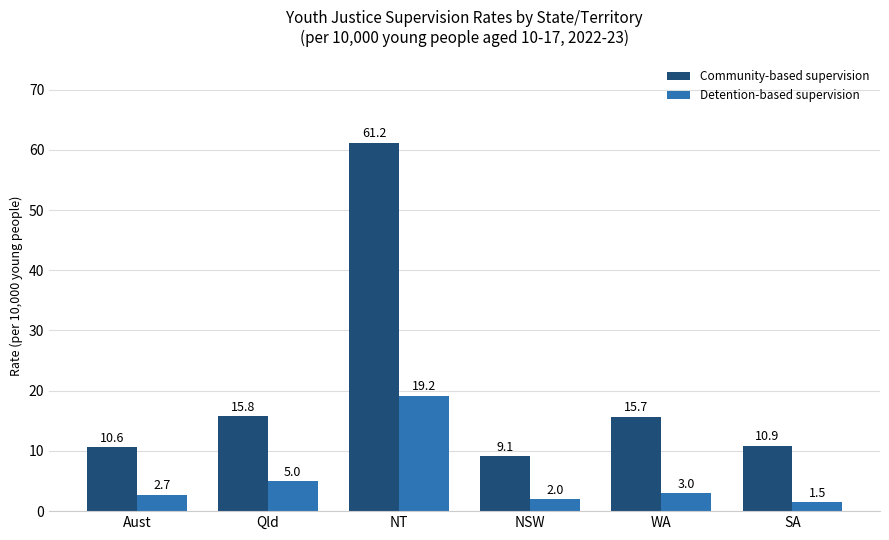

What are all the series names shown in the legend?

Community-based supervision, Detention-based supervision